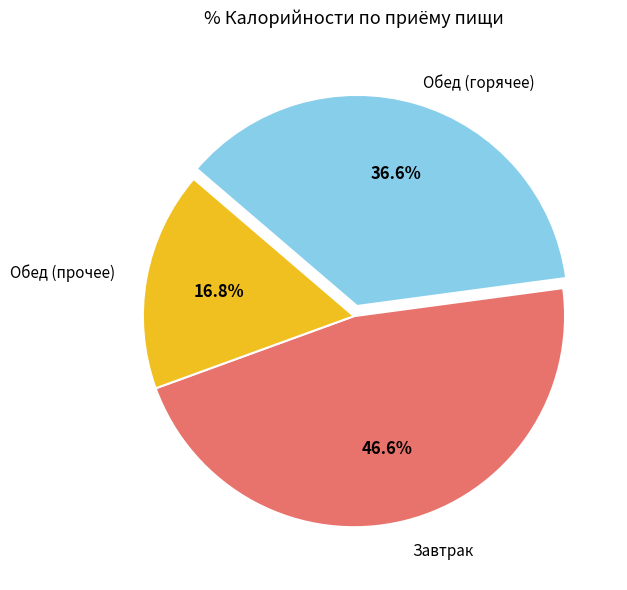

Does any single category account for the majority?

No